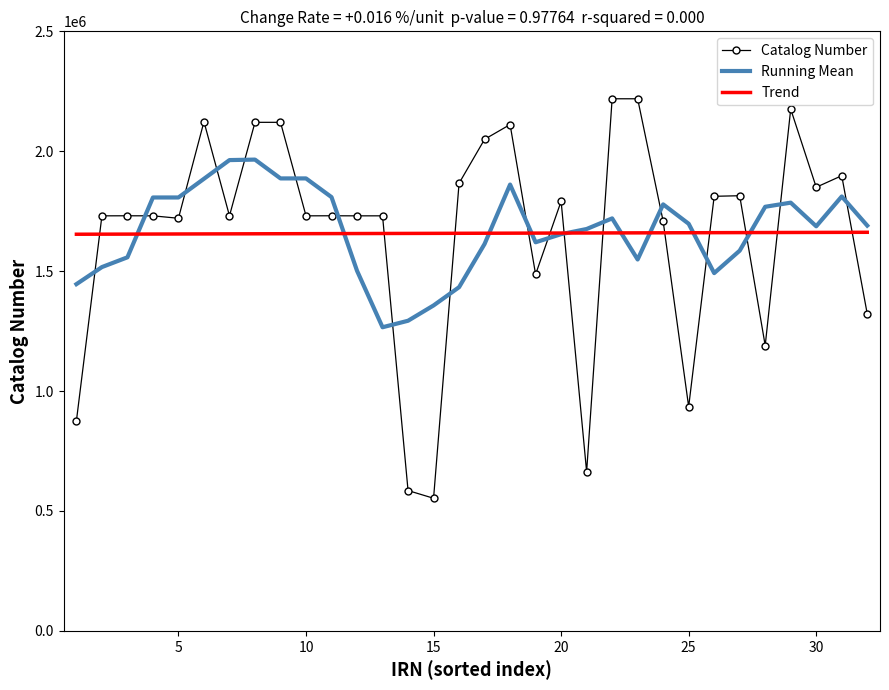

At how many categories does at least one series exceed 1579841?

32